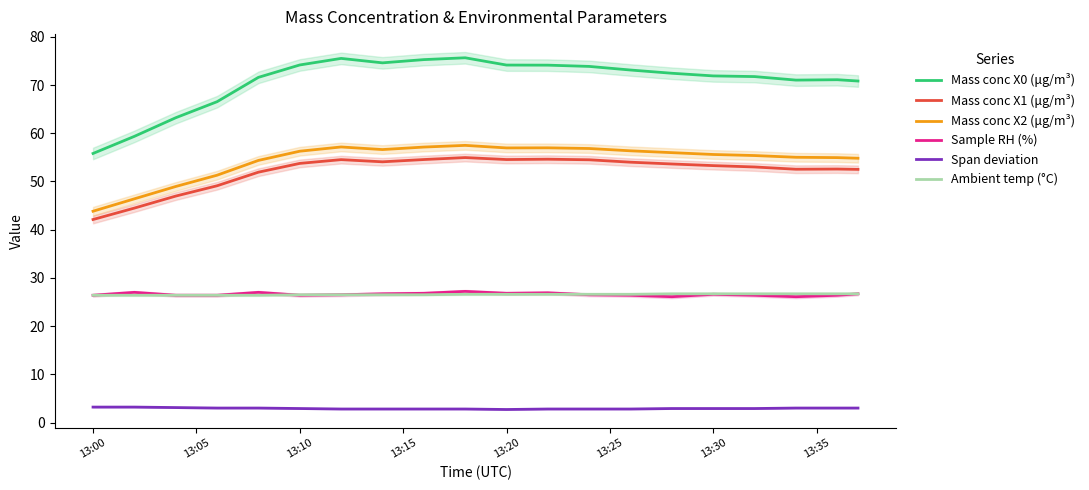

Is it true that Mass conc X2 (μg/m³) equals 55.6 at 13:30?

True